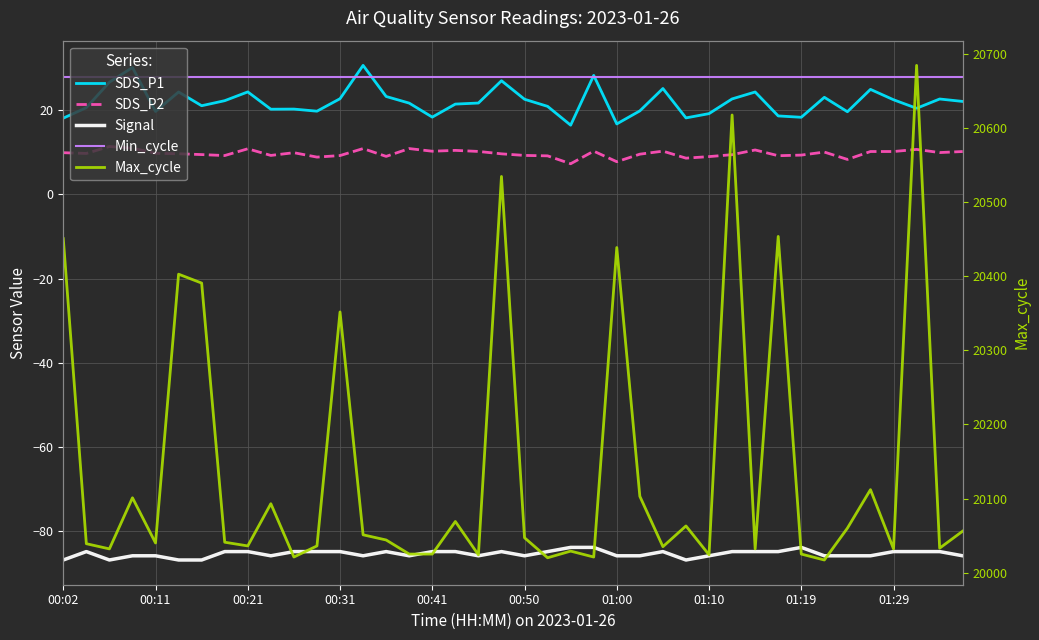

Which series changed the most between 00:11 and 00:41?

Max_cycle